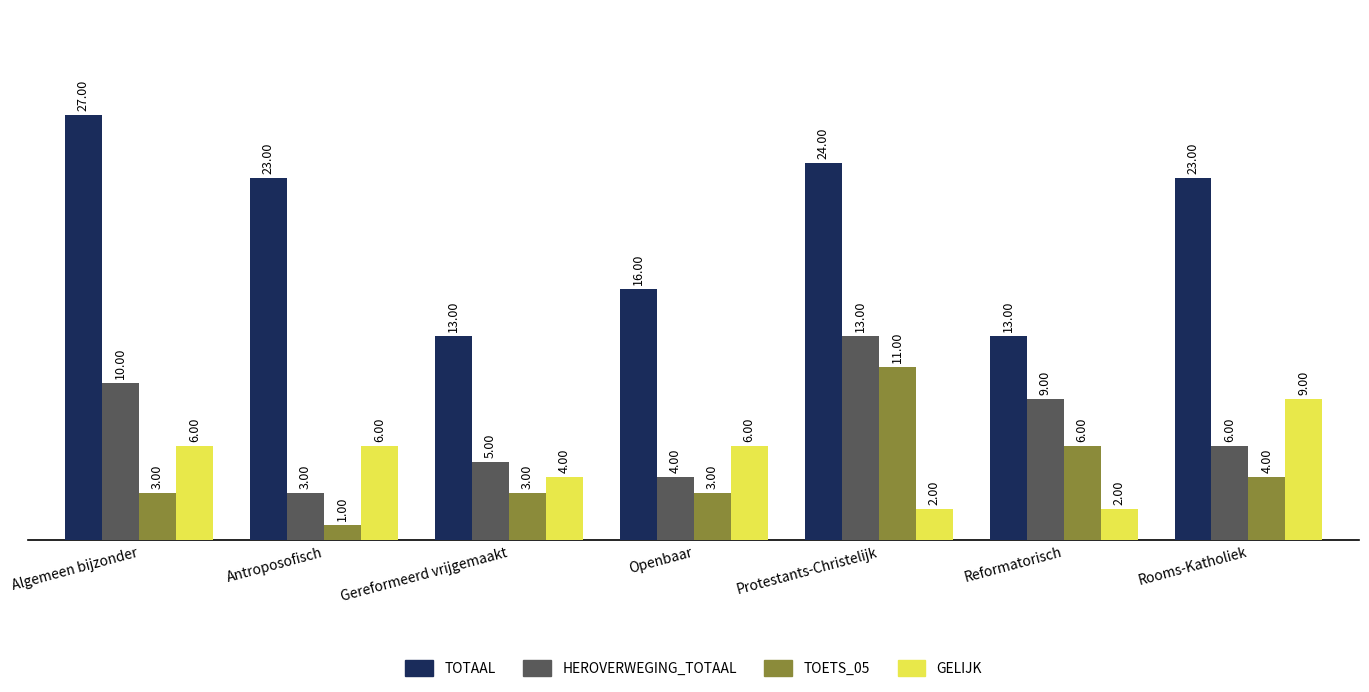

Rank the series at Openbaar from highest to lowest value.

TOTAAL, GELIJK, HEROVERWEGING_TOTAAL, TOETS_05